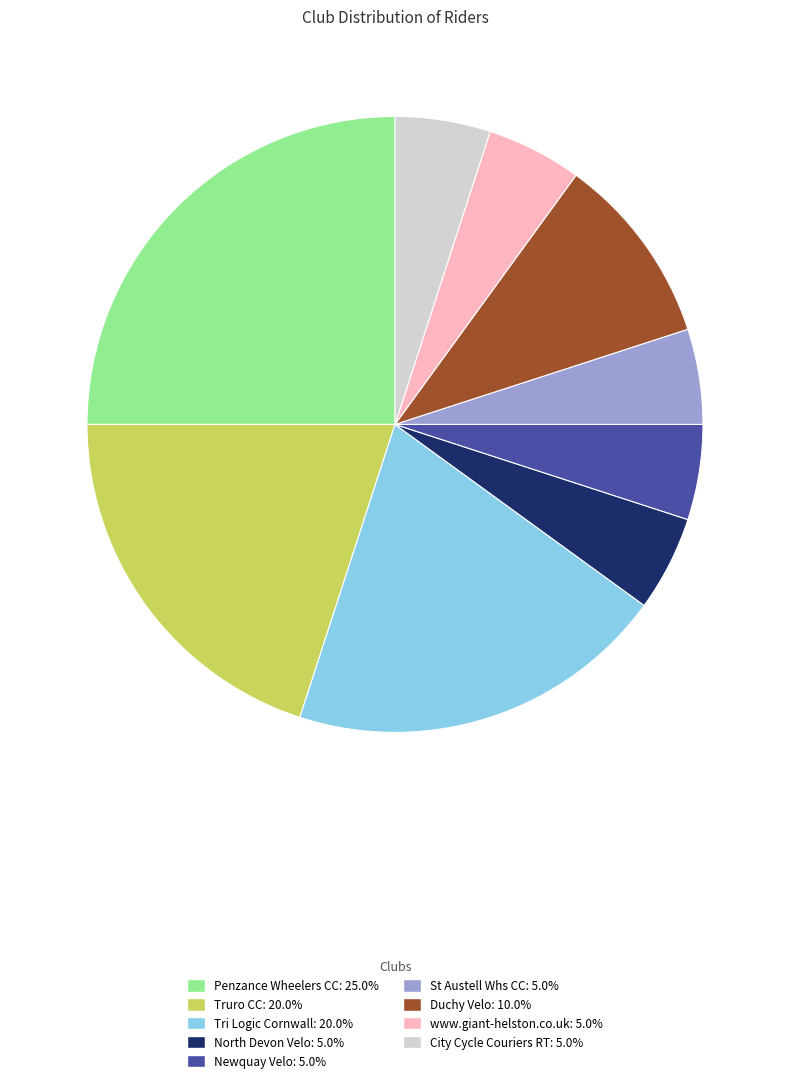

Is there a majority slice in this chart?

No